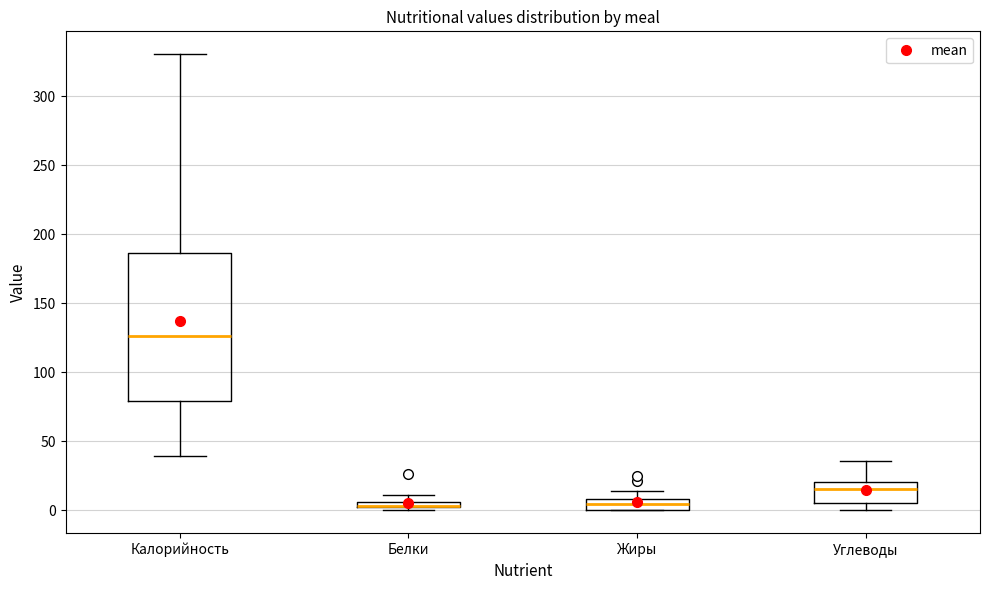

Where does the upper whisker of the box for Углеводы end on the y-axis? The values are not printed on the chart, so give them approximately, as read against the axis.

35